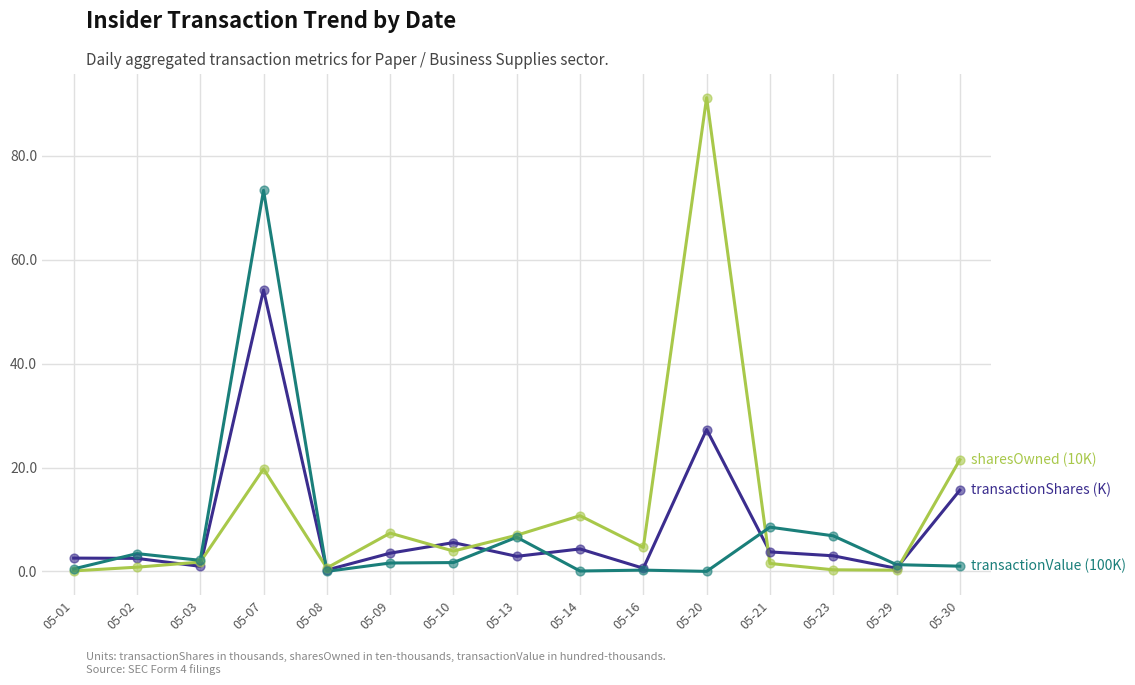

Which category has the highest value across all series?

05-20